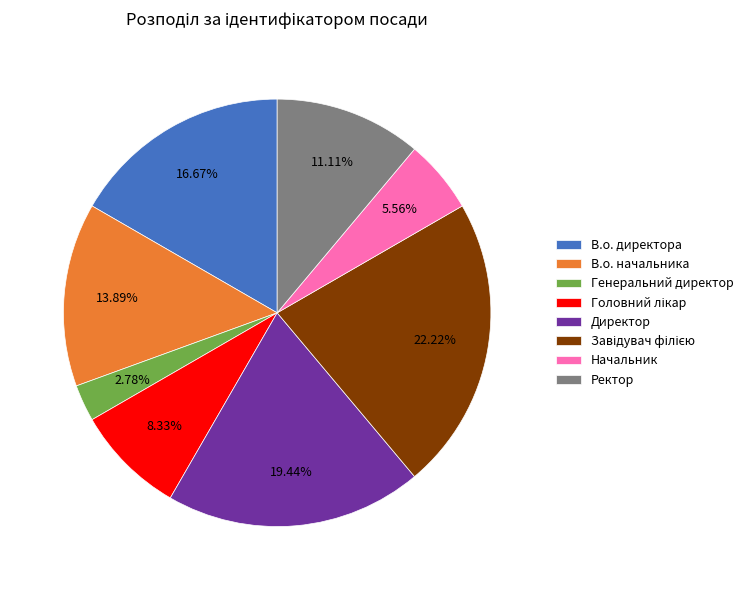

Which has a higher value, Генеральний директор or Ректор?

Ректор